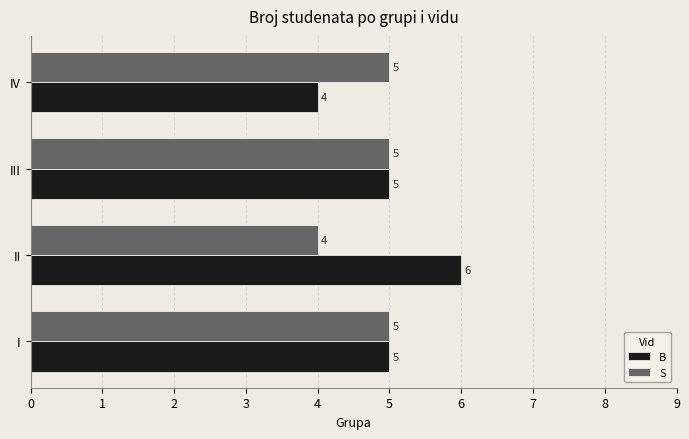

List the series in order of their peak value, highest first.

B, S